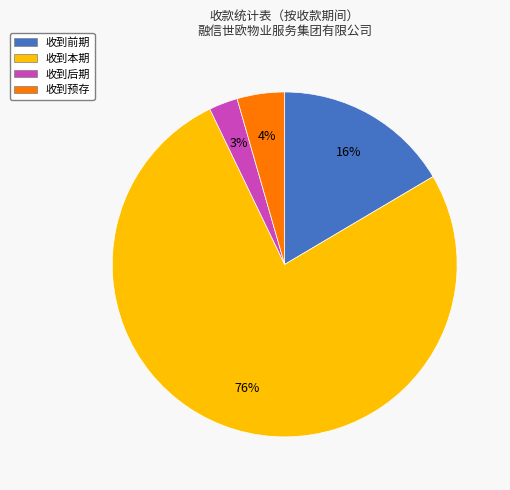

Rank the categories by value from highest to lowest.

收到本期, 收到前期, 收到预存, 收到后期